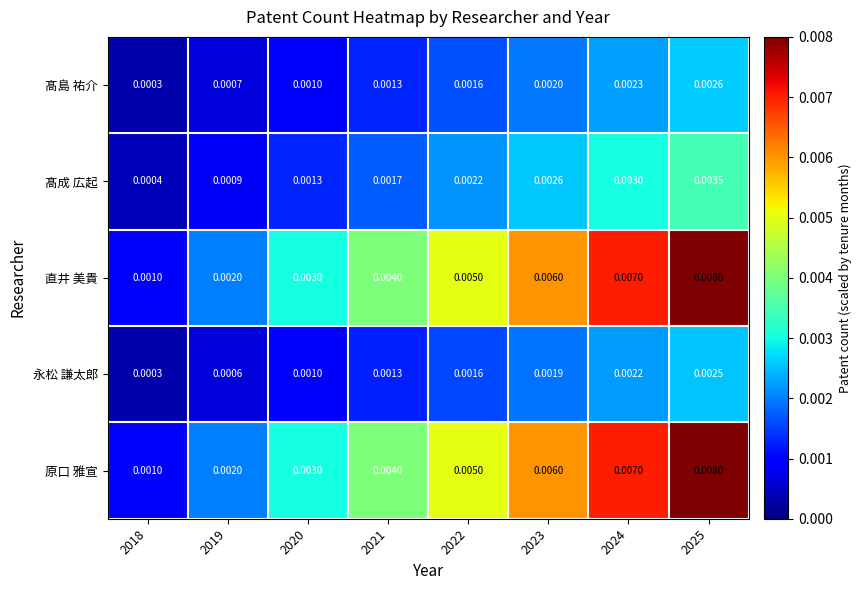

List the series in order of their peak value, lowest first.

永松 謙太郎, 髙島 祐介, 髙成 広起, 直井 美貴, 原口 雅宣